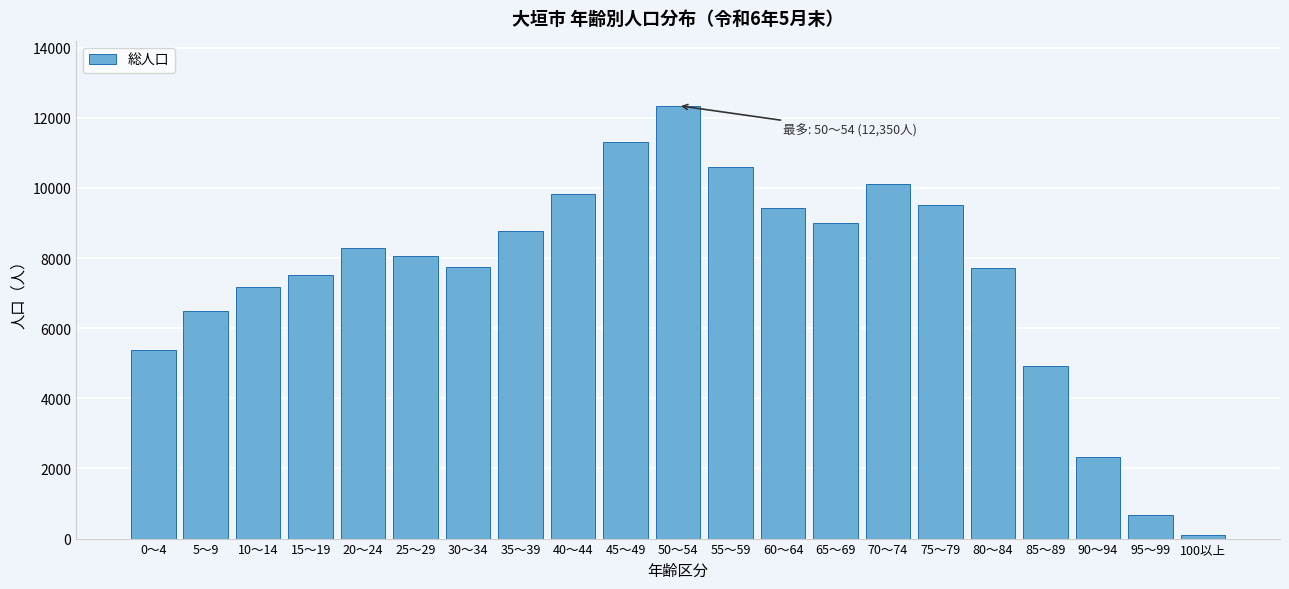

What is the label of the 2nd bar from the left?

5～9